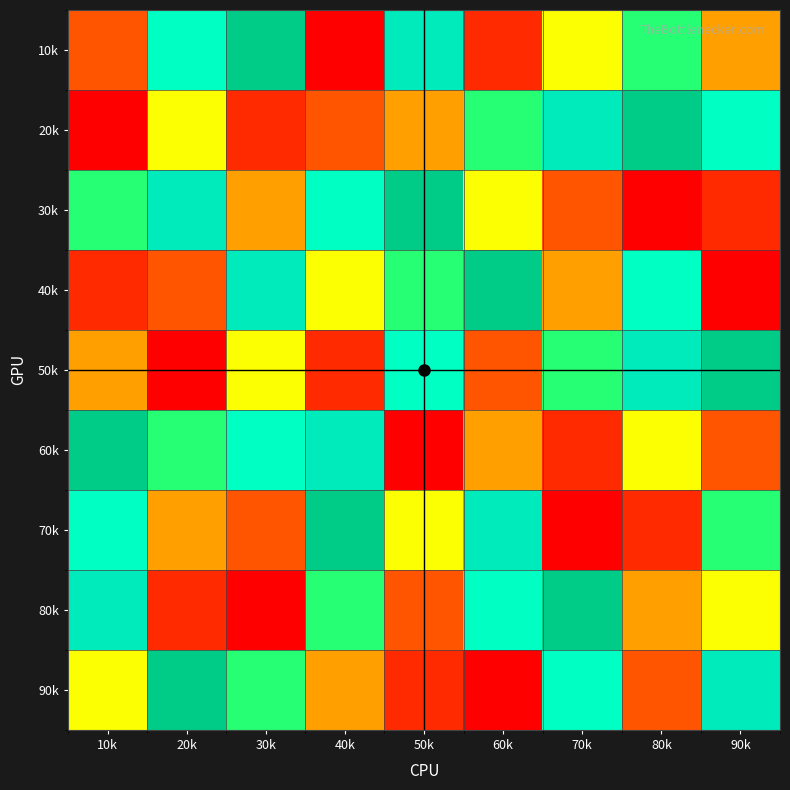

Rank the series at 70k from lowest to highest value.

70k, 60k, 30k, 40k, 10k, 50k, 90k, 20k, 80k